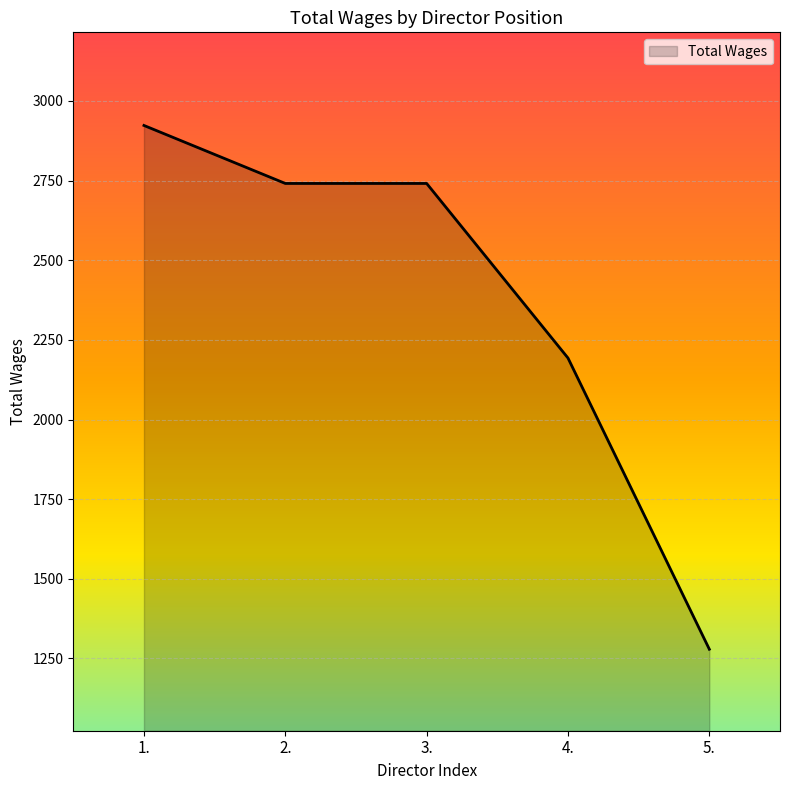

True or false: there are more than 2 points higher than both neighbors.

False